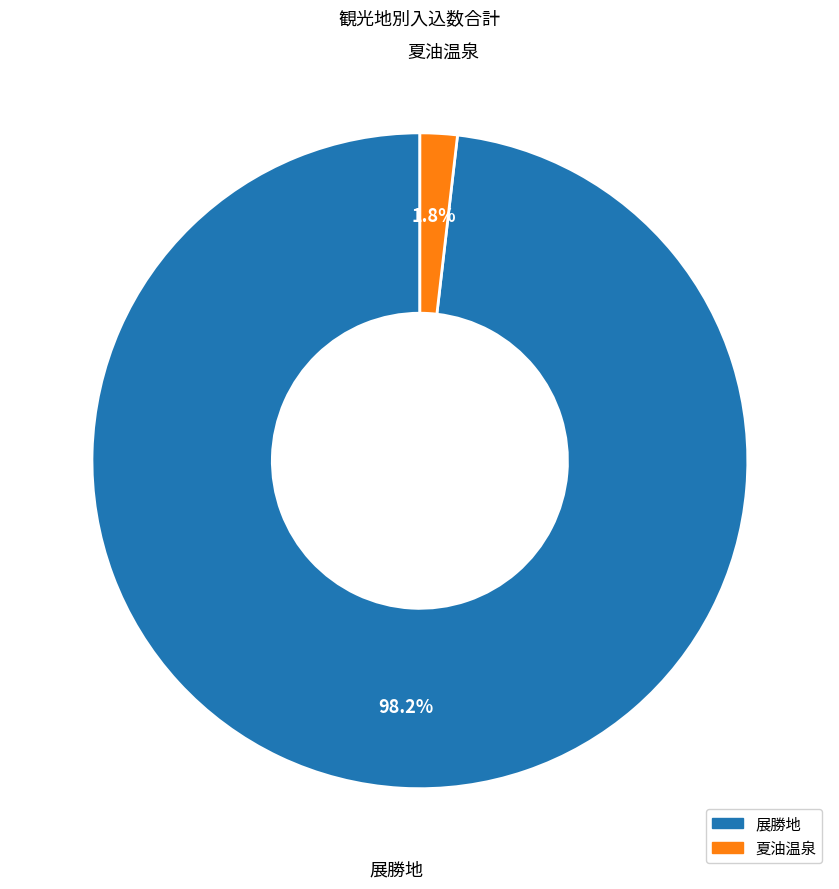

Rank the categories by value from highest to lowest.

展勝地, 夏油温泉